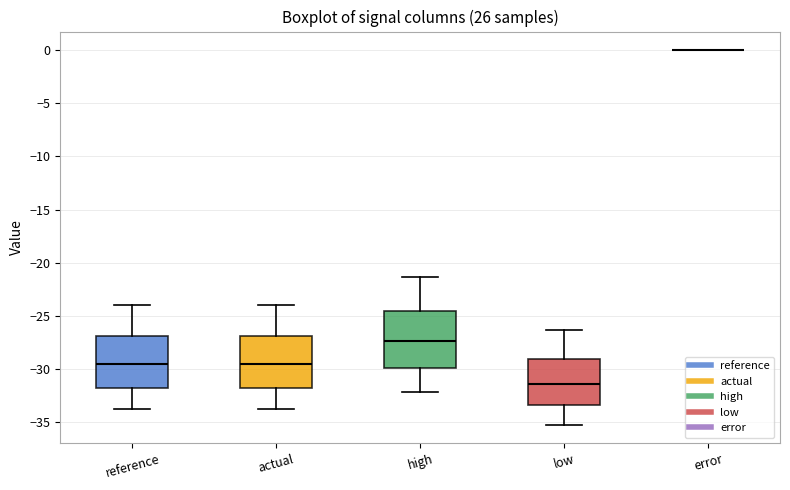

Reading left to right, transcribe this box plot: for each box, give where its median line is, the range the box spans, and where its two whiskers end, as read against the y-axis. The values are not printed on the chart, so give them approximately, as read against the axis.

reference: median -29.5, box -32.0 to -27.0, whiskers -33.5 to -24.0
actual: median -29.5, box -32.0 to -27.0, whiskers -33.5 to -24.0
high: median -27.5, box -30.0 to -24.5, whiskers -32.0 to -21.5
low: median -31.5, box -33.5 to -29.0, whiskers -35.0 to -26.5
error: box collapsed to a line at 0.0, whiskers 0.0 to 0.0